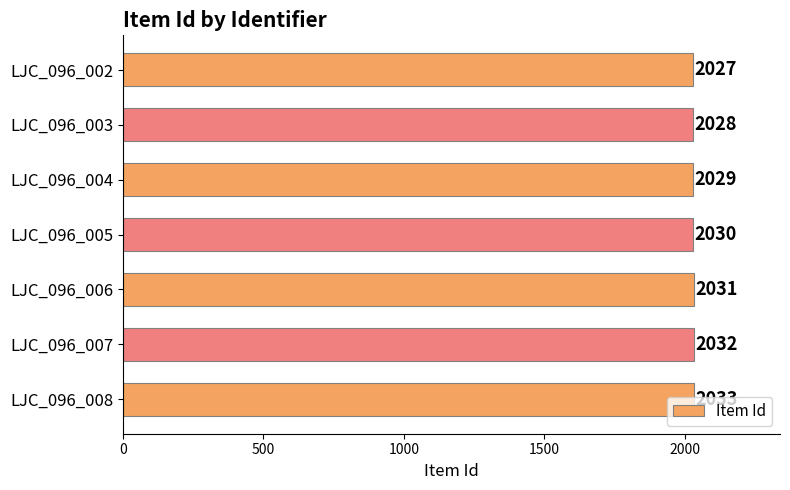

List the labels in order of value, smallest first.

LJC_096_002, LJC_096_003, LJC_096_004, LJC_096_005, LJC_096_006, LJC_096_007, LJC_096_008